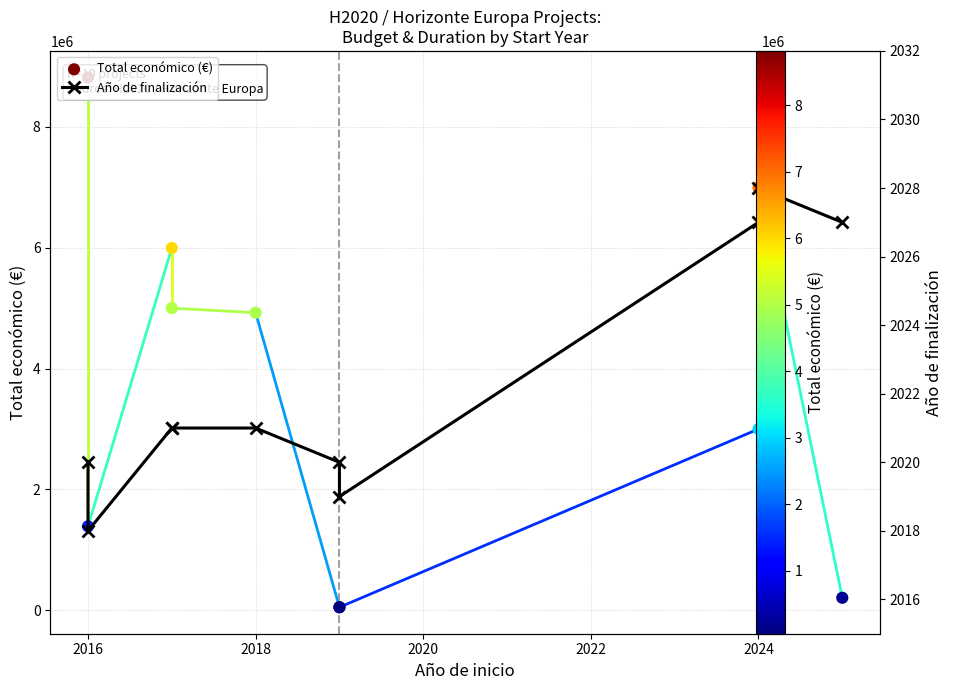

What are all the series names shown in the legend?

Total económico (€), Año de finalización